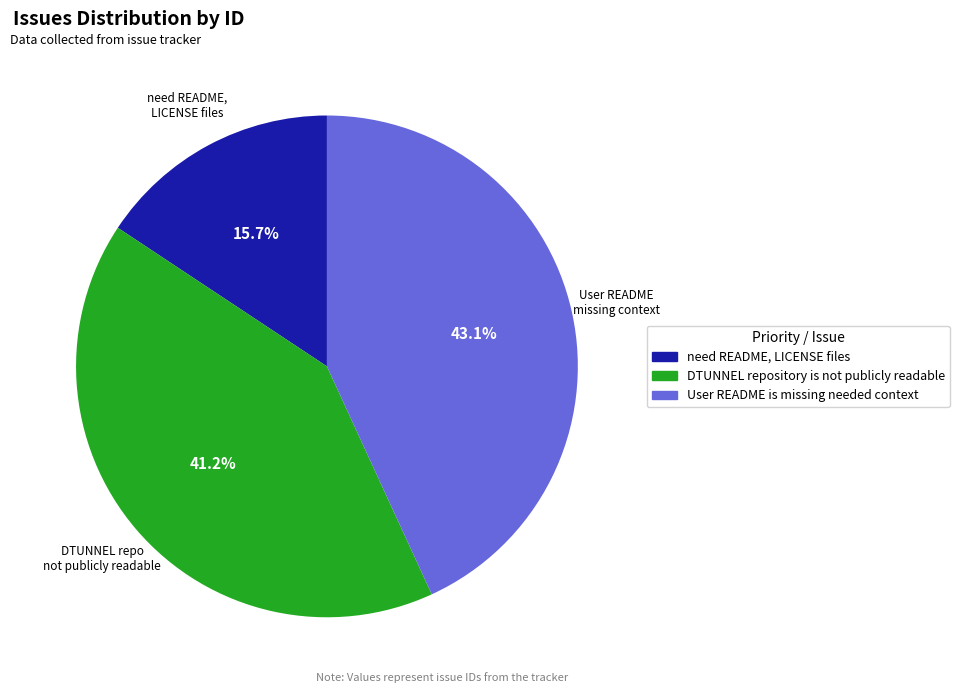

Between need README, LICENSE files and DTUNNEL repository is not publicly readable, which is larger?

DTUNNEL repository is not publicly readable